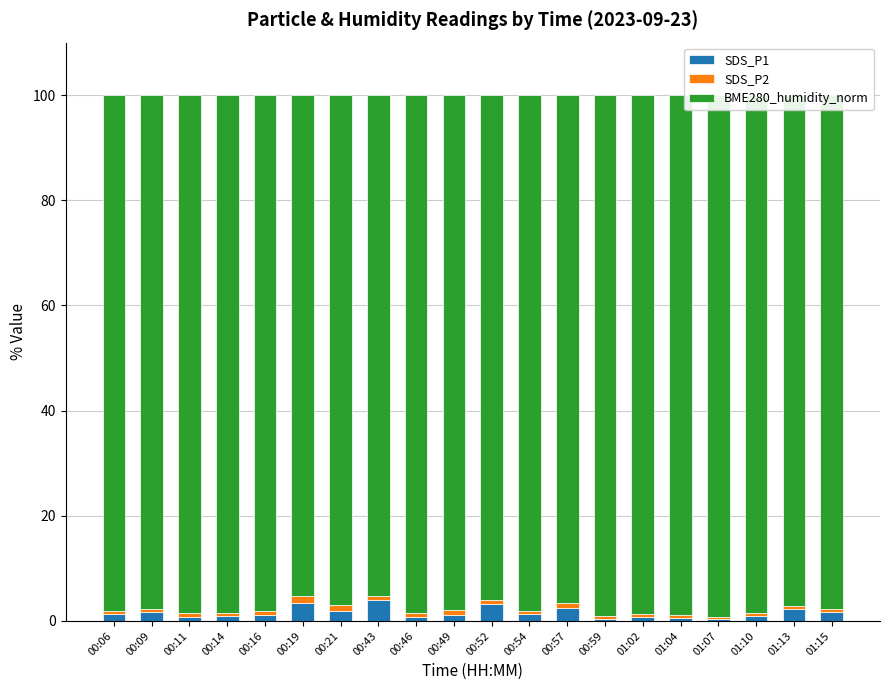

Reading left to right, list all the values displayed in this chart.

SDS_P1: 00:06=1.4	00:09=1.7	00:11=0.7	00:14=0.9	00:16=1.1	00:19=3.5	00:21=1.9	00:43=4.0	00:46=0.7	00:49=1.2	00:52=3.2	00:54=1.3	00:57=2.5	00:59=0.4	01:02=0.7	01:04=0.5	01:07=0.4	01:10=1.0	01:13=2.3	01:15=1.7
SDS_P2: 00:06=0.6	00:09=0.5	00:11=0.7	00:14=0.6	00:16=0.8	00:19=1.3	00:21=1.2	00:43=0.8	00:46=0.7	00:49=0.9	00:52=0.7	00:54=0.6	00:57=1.0	00:59=0.4	01:02=0.5	01:04=0.5	01:07=0.3	01:10=0.6	01:13=0.6	01:15=0.6
BME280_humidity_norm: 00:06=98.1	00:09=97.8	00:11=98.6	00:14=98.6	00:16=98.1	00:19=95.2	00:21=96.9	00:43=95.2	00:46=98.6	00:49=98.0	00:52=96.1	00:54=98.0	00:57=96.6	00:59=99.1	01:02=98.8	01:04=98.9	01:07=99.3	01:10=98.5	01:13=97.1	01:15=97.7